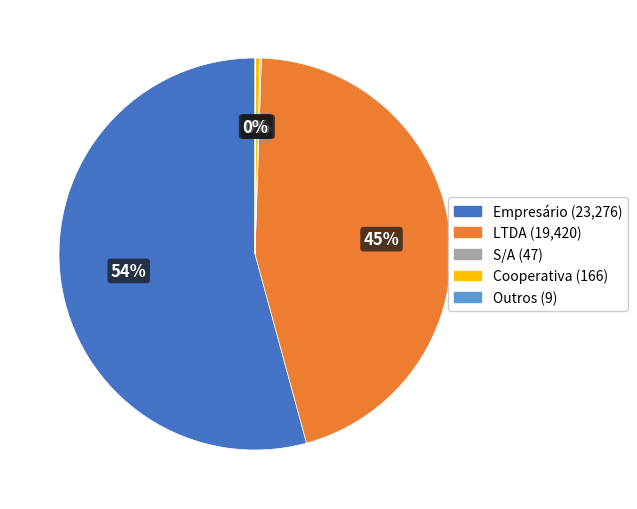

To the nearest percent, what is the average slice percentage?

20%